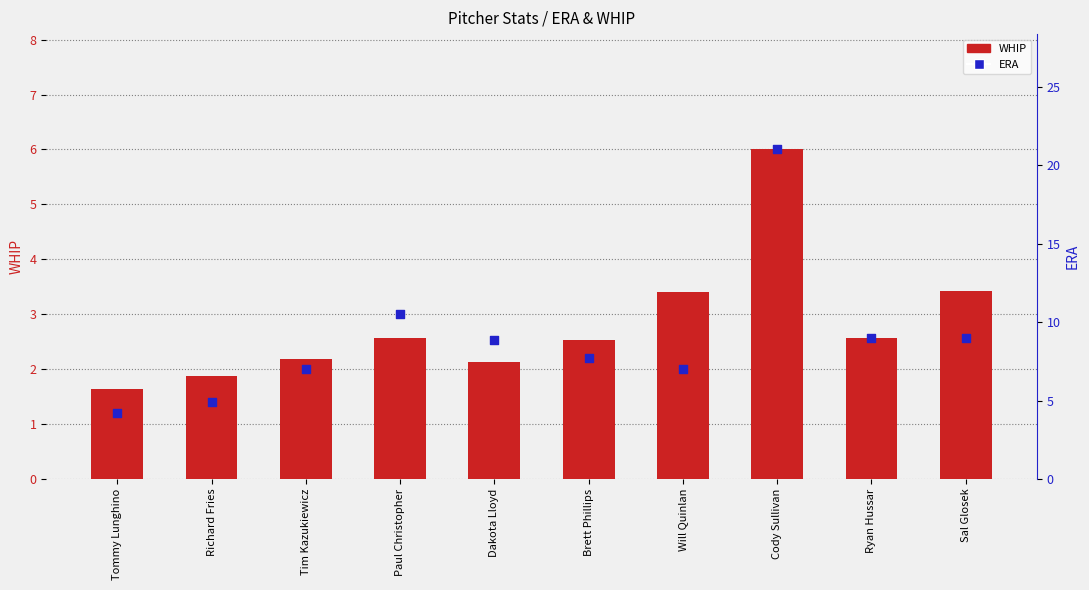

Which series contains the highest Y value?

ERA